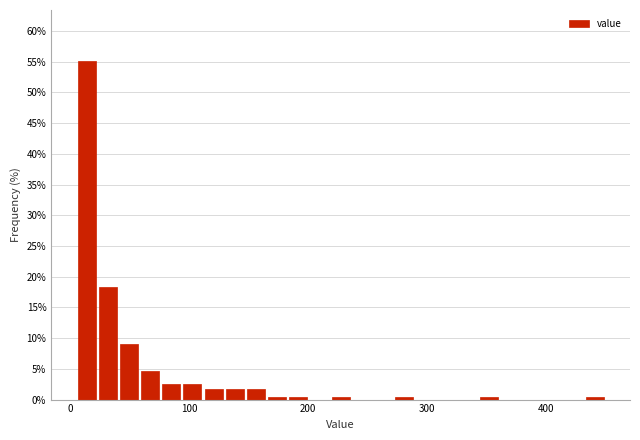

Around what value on the x-axis is the tallest bar? Give the approximate position of its centre, as read against the axis.

10